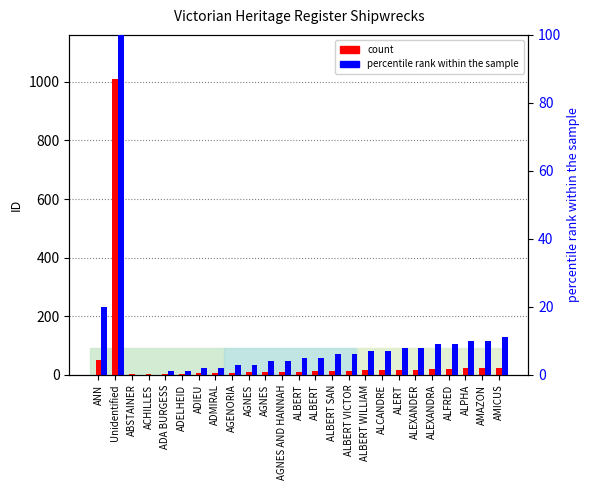

What is the approximate value of count at Unidentified, to the nearest 10?

1010